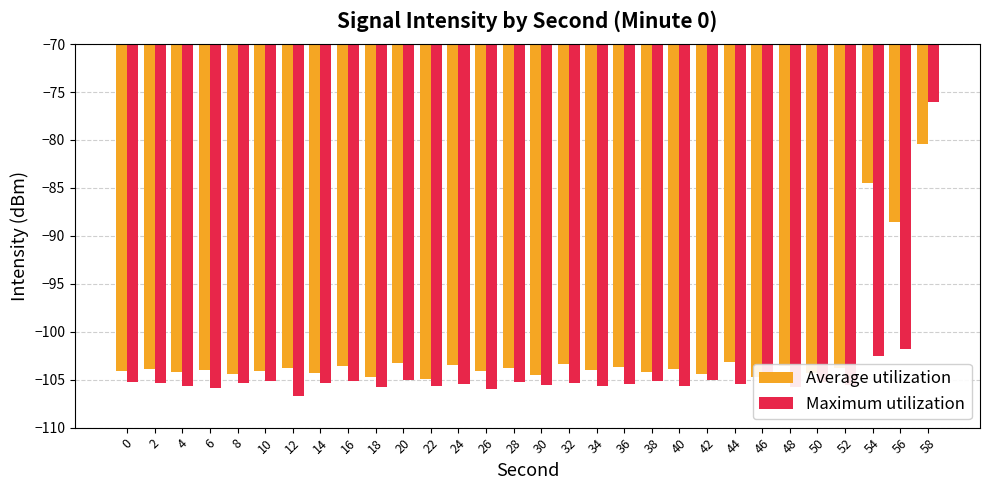

At which category is the sum across all series the highest?

58